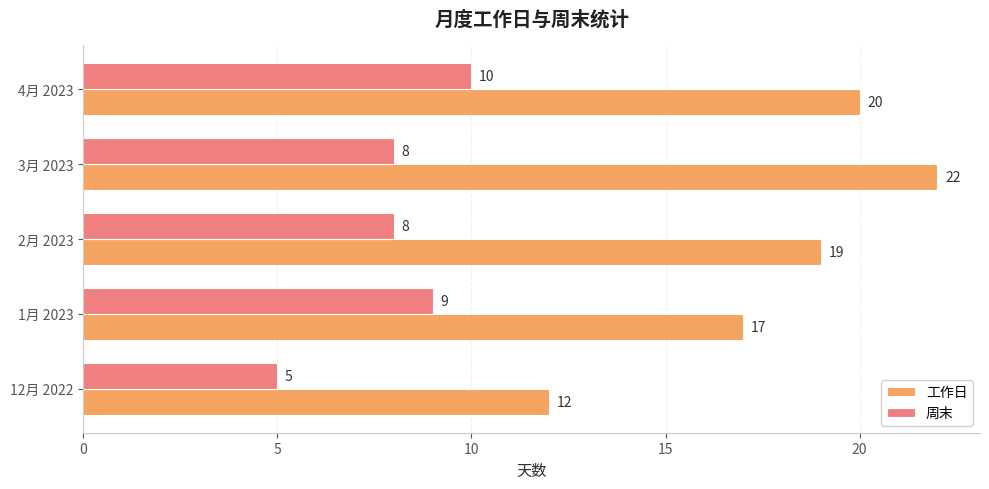

What is the approximate value of 周末 at 1月 2023?

9